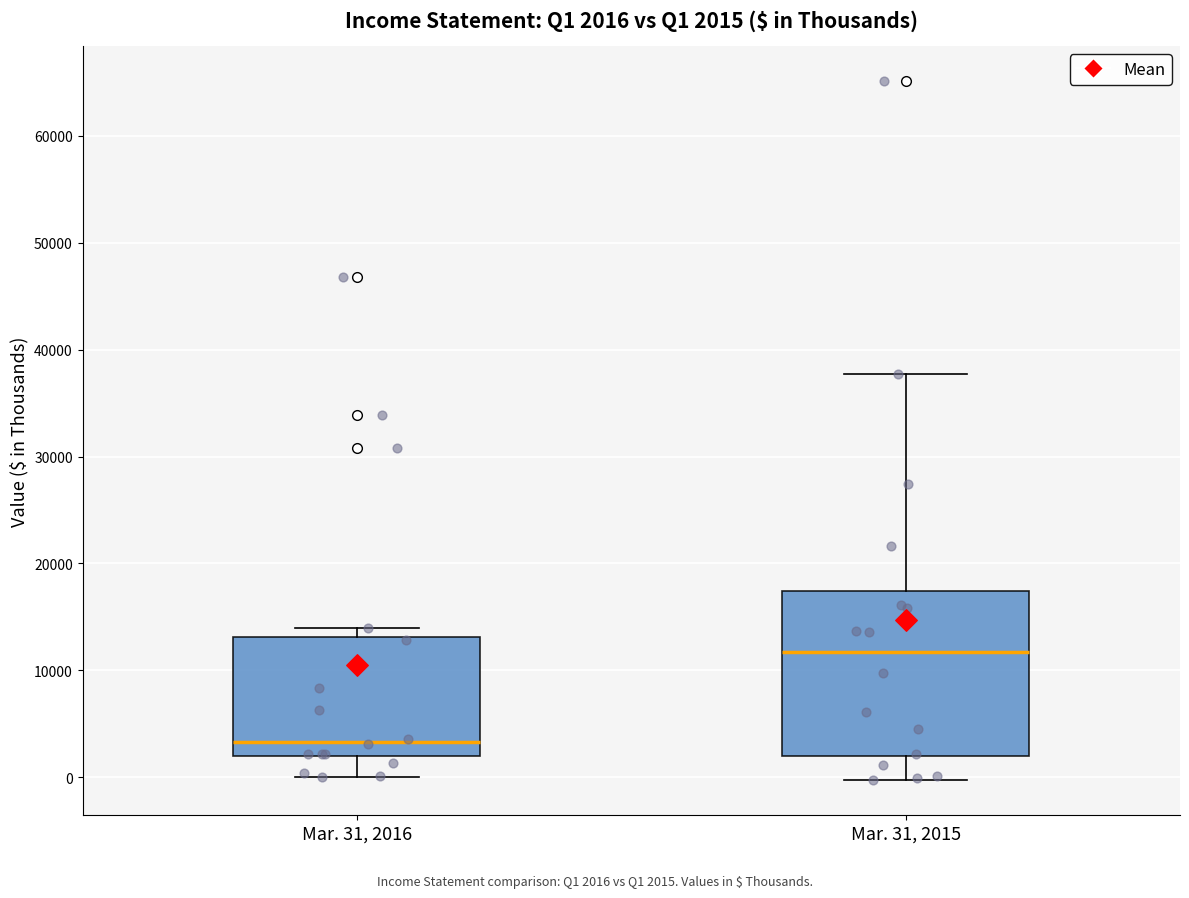

Which box's median line is the highest?

Mar. 31, 2015